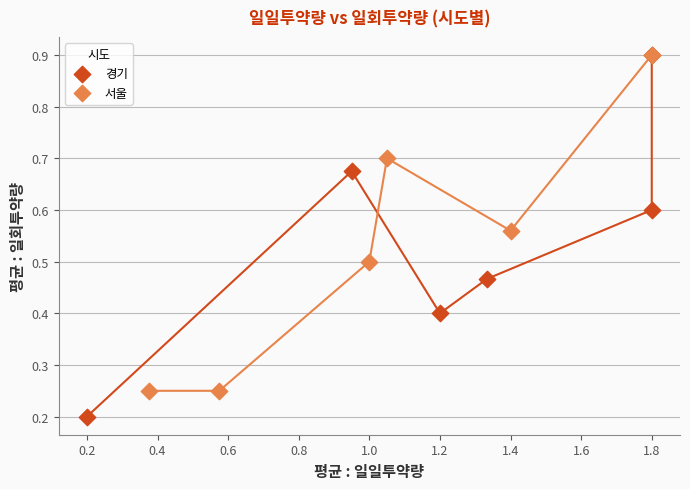

Which series has the widest spread of Y values?

경기